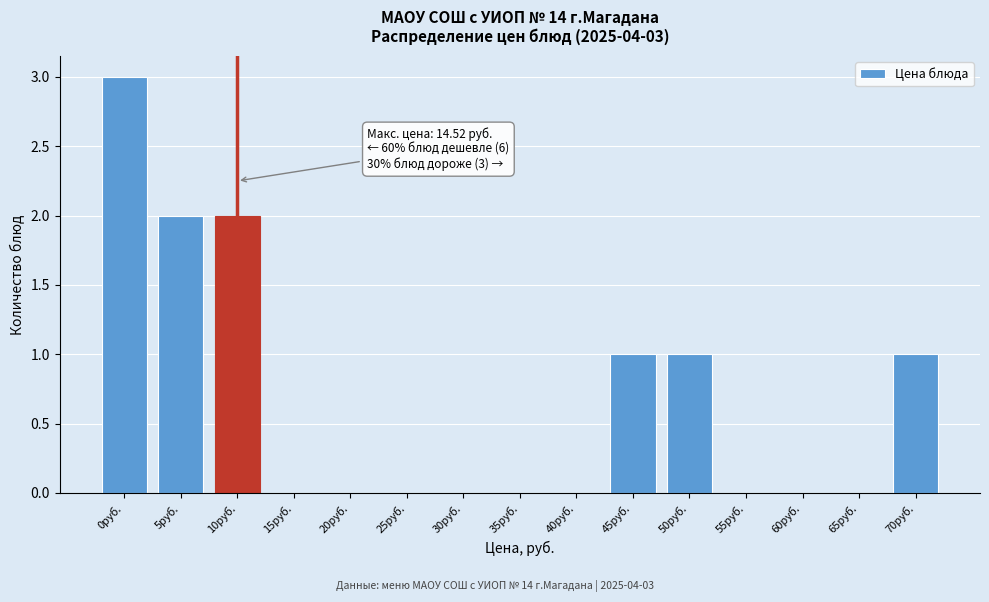

Reading right to left, what are all the values shown in this chart?

70руб.=1	65руб.=0	60руб.=0	55руб.=0	50руб.=1	45руб.=1	40руб.=0	35руб.=0	30руб.=0	25руб.=0	20руб.=0	15руб.=0	10руб.=2	5руб.=2	0руб.=3